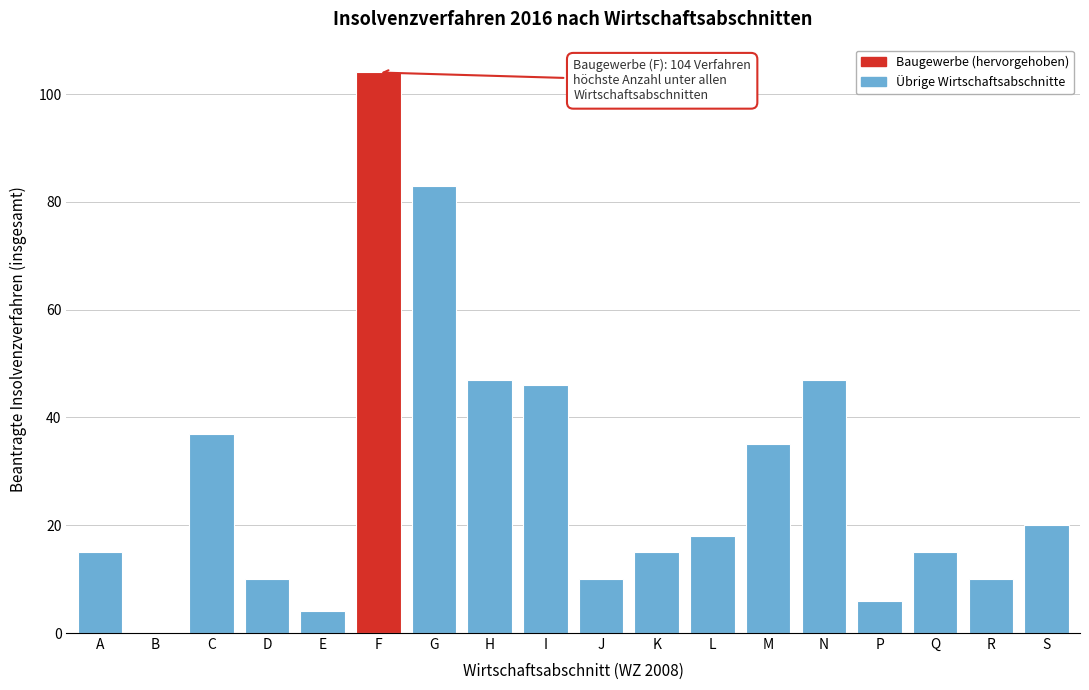

Reading left to right, transcribe all the data shown in this chart.

A=15	B=0	C=37	D=10	E=4	F=104	G=83	H=47	I=46	J=10	K=15	L=18	M=35	N=47	P=6	Q=15	R=10	S=20